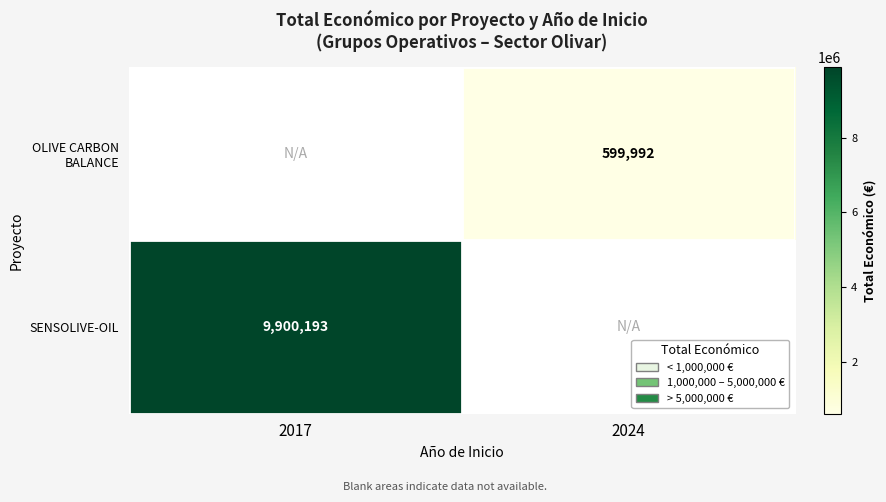

Is it true that OLIVE CARBON BALANCE equals 814179 at 2024?

False